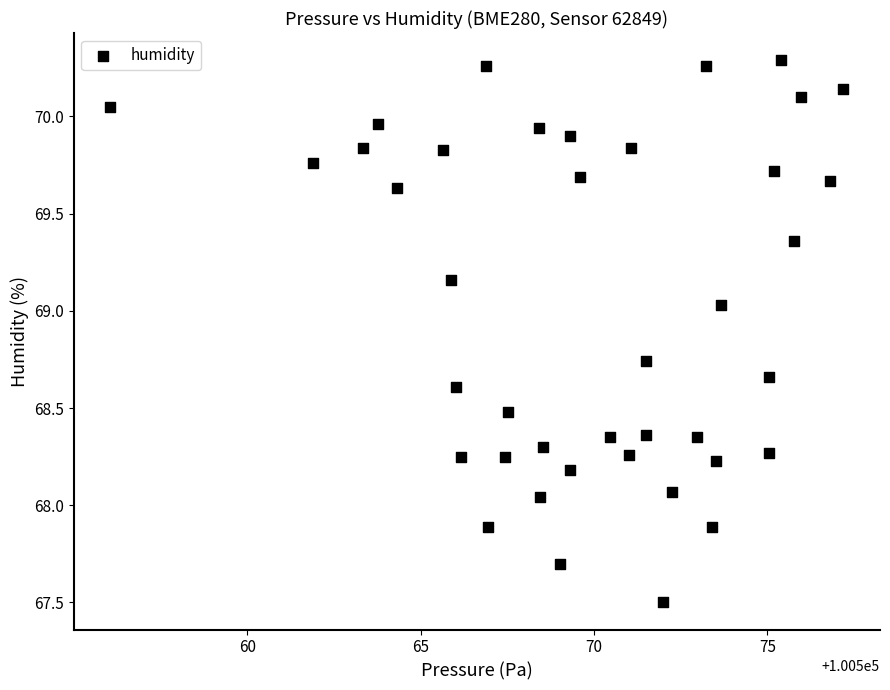

What is the range of X values (max minus min)?

21.1